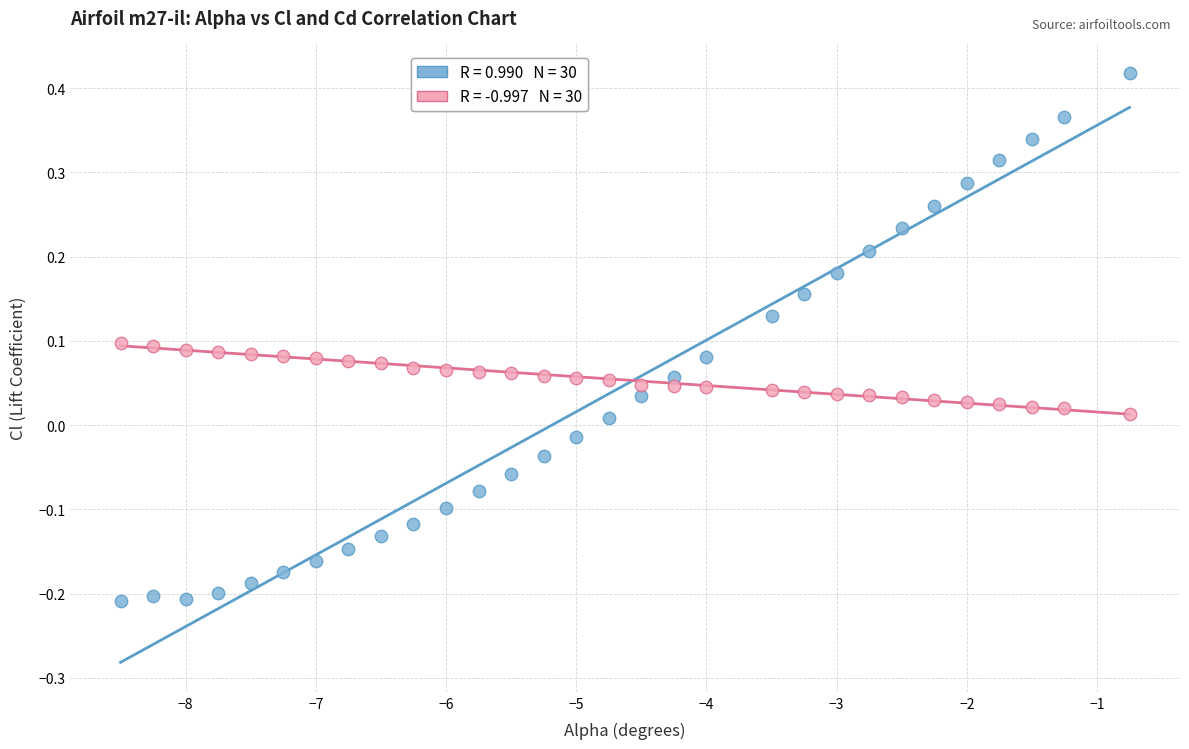

Across all data points, what is the range of Y values (max minus min)?

0.6